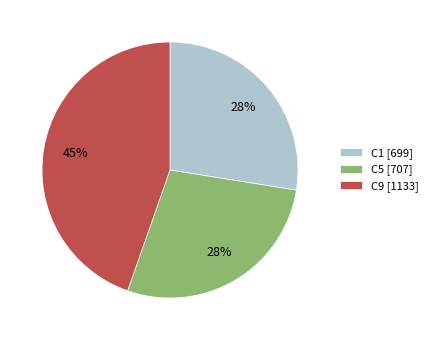

To the nearest percent, what portion does C1 [699] represent?

28%